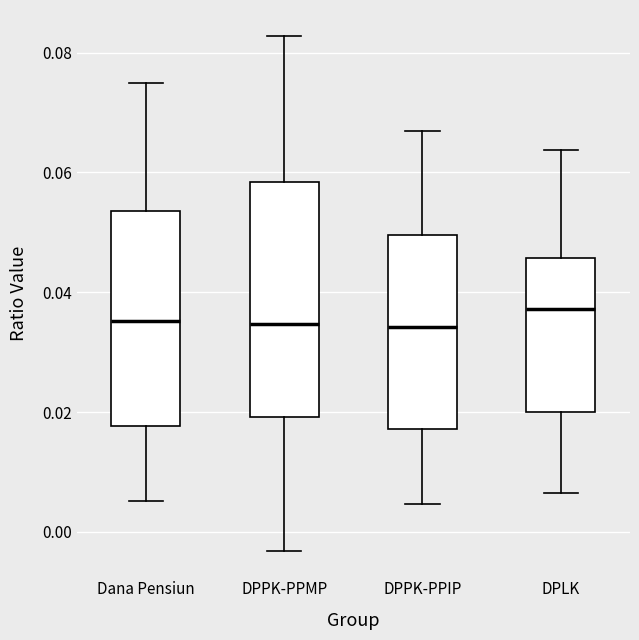

Where is the upper edge of the box for DPPK-PPIP on the y-axis? The values are not printed on the chart, so give them approximately, as read against the axis.

0.050